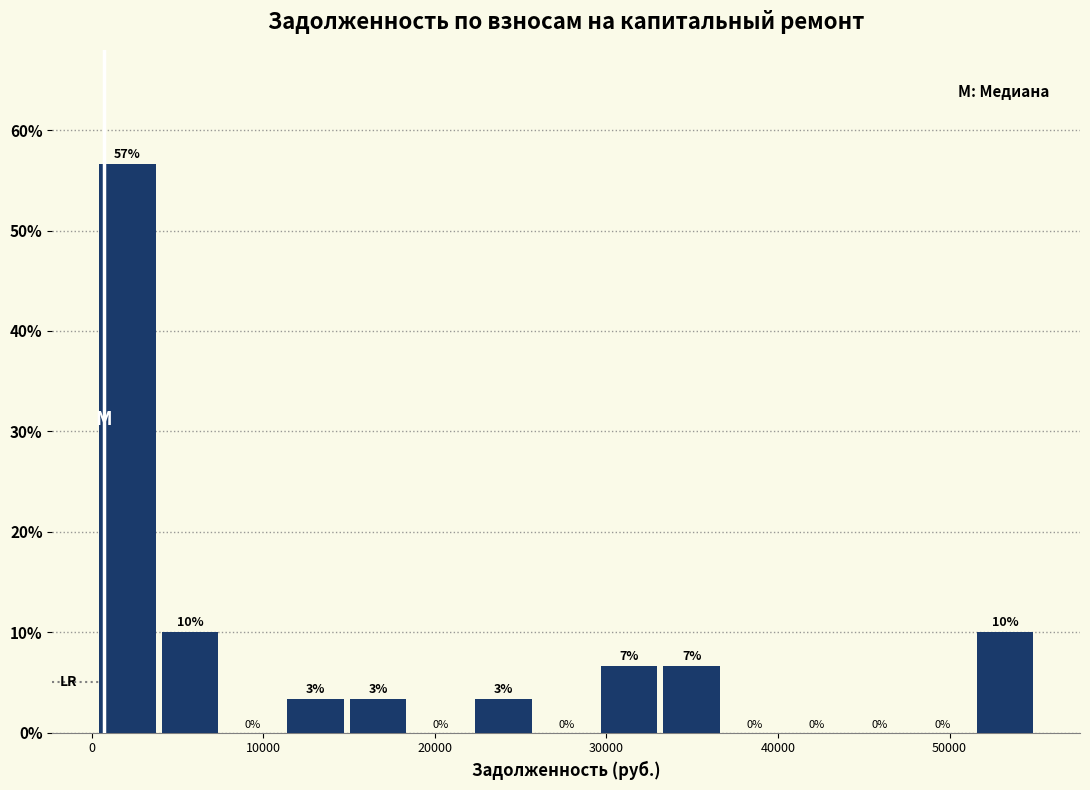

Around what value on the x-axis is the tallest bar? Give the approximate position of its centre, as read against the axis.

2000